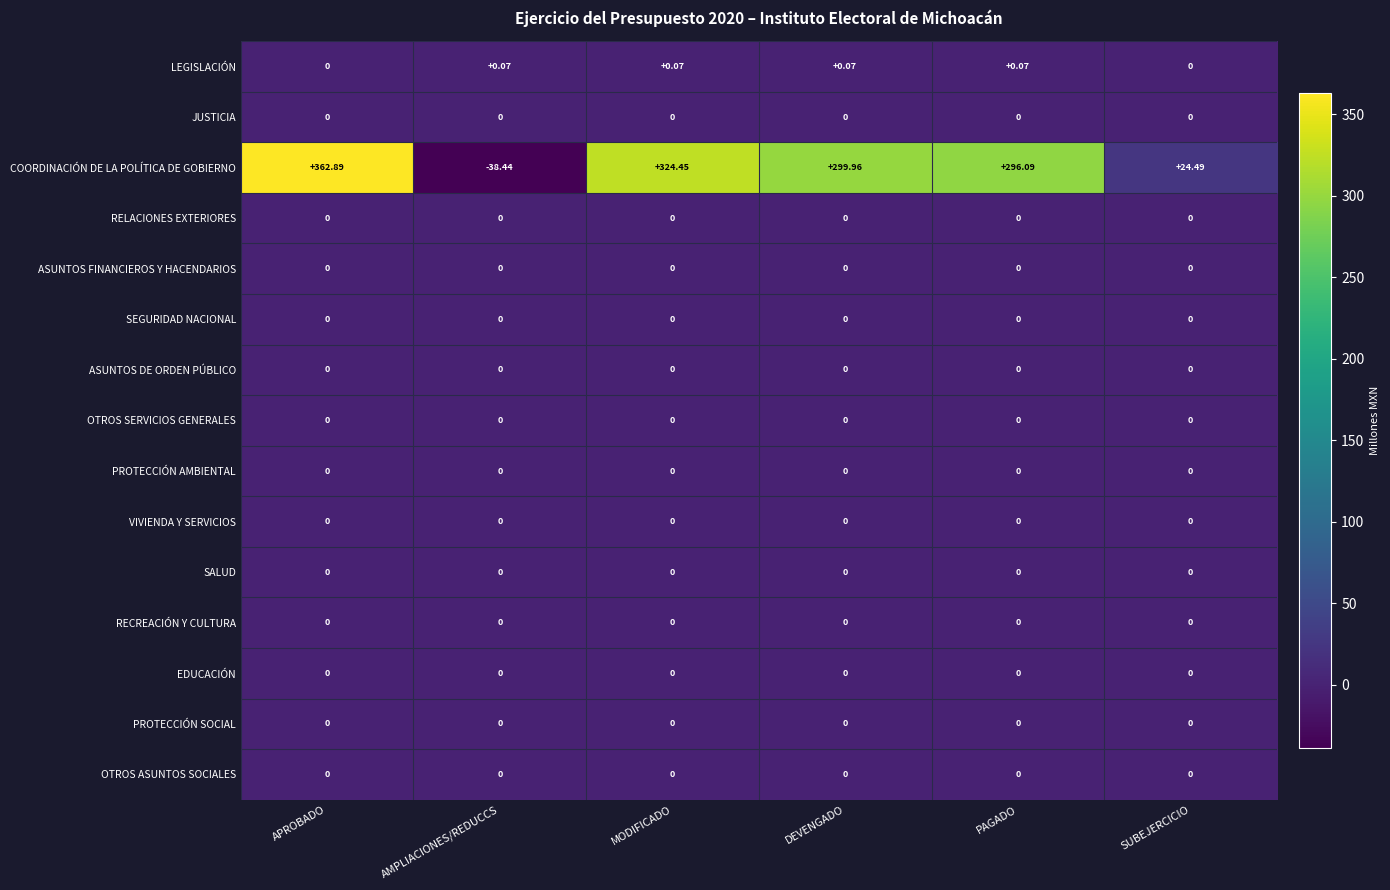

At which category does the chart reach its peak across all series?

APROBADO